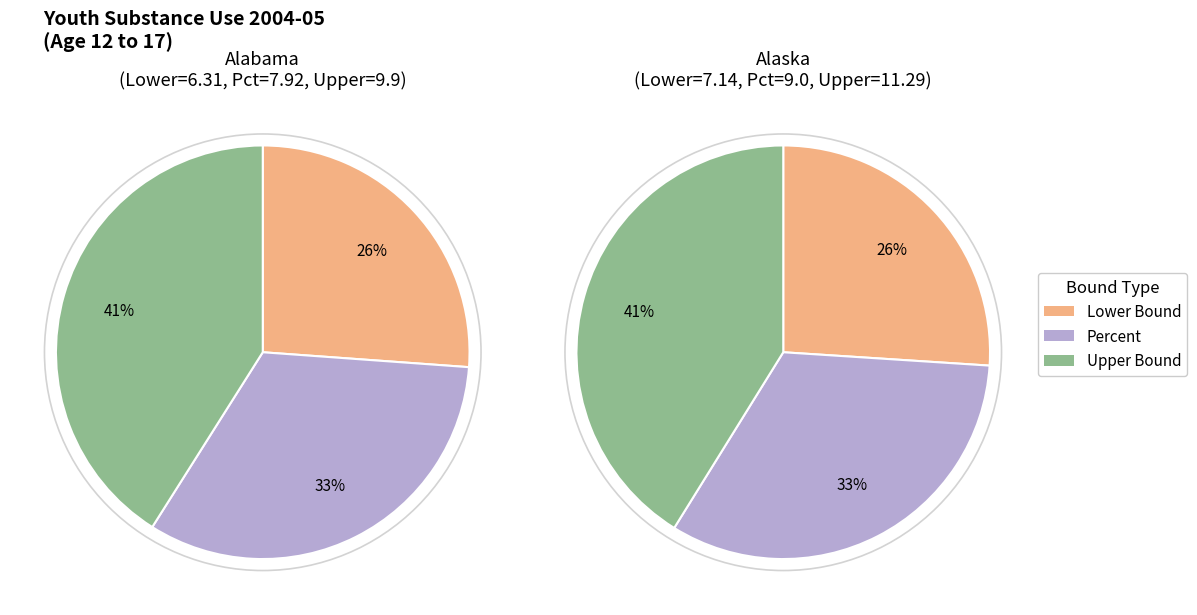

To the nearest percent, what is the difference between the largest and smallest slice percentages?

15%